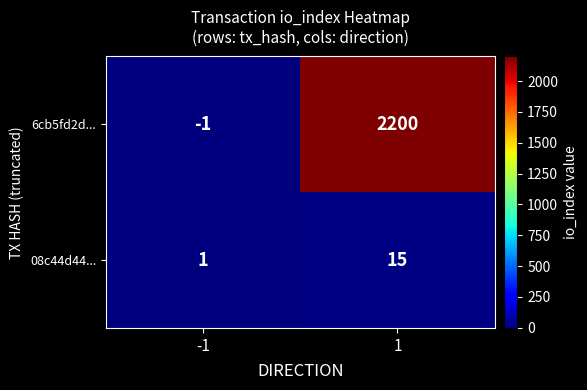

What is the average value of the 08c44d44... series?

8